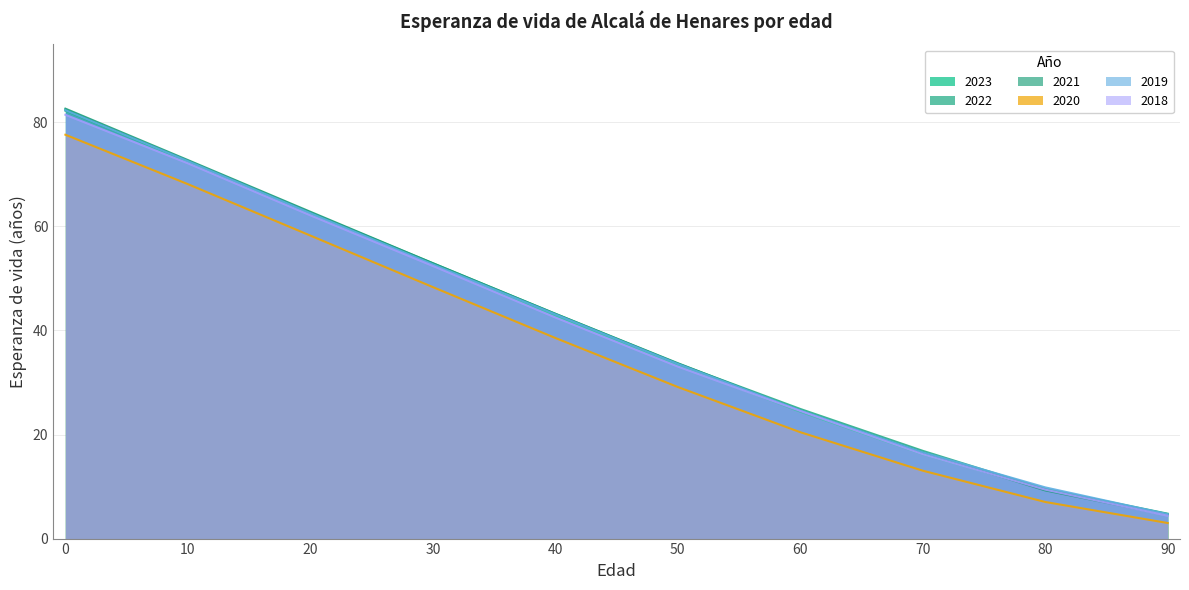

What is the total value across all series at 80?

54.5